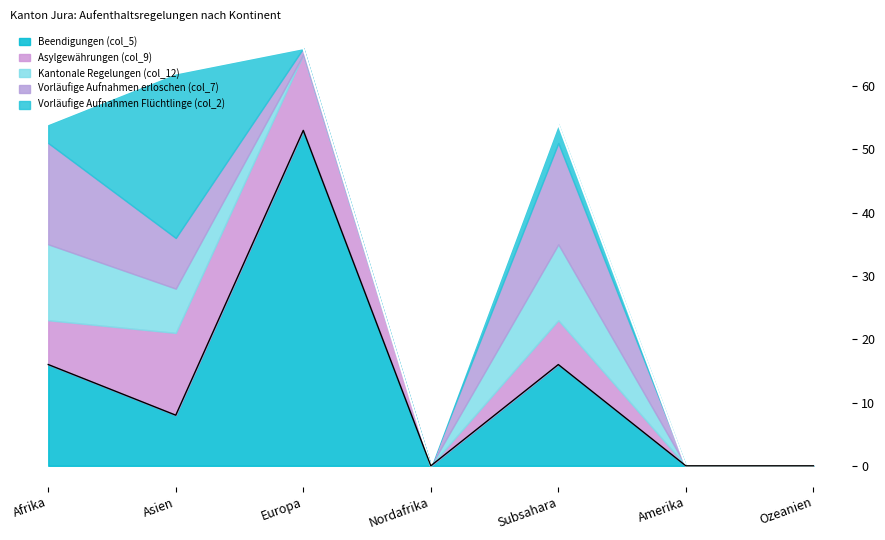

How many data points does each series have?

7